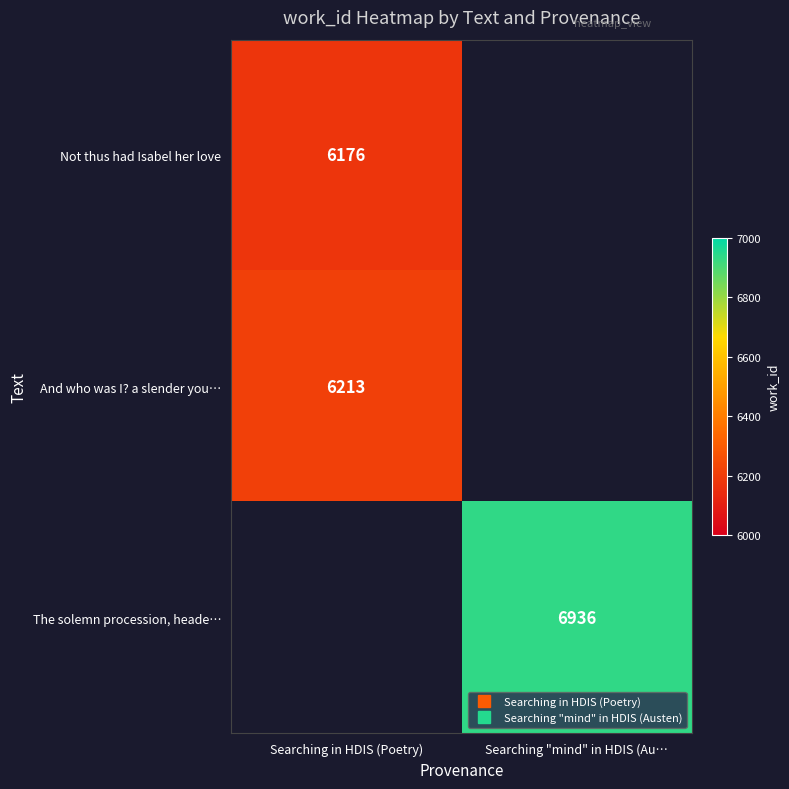

How many data points does each series have?

2